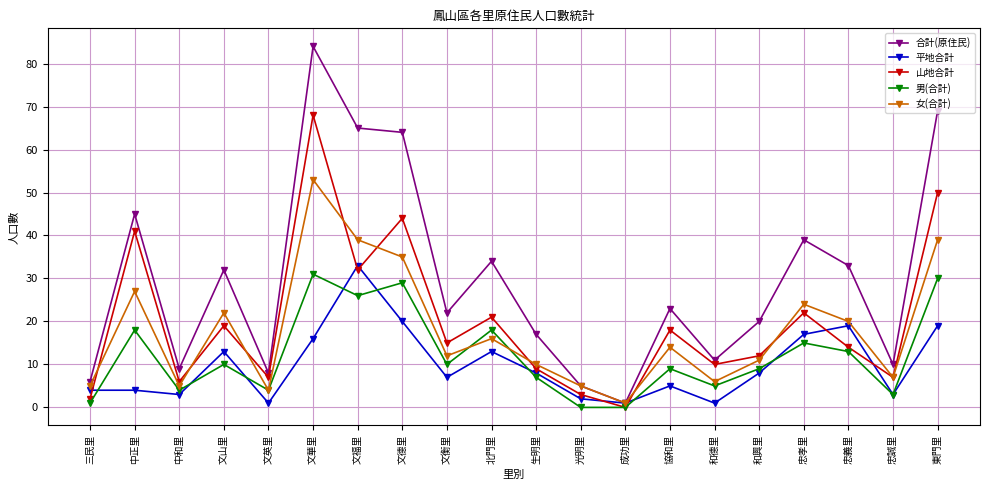

How many lines are shown in the chart?

5